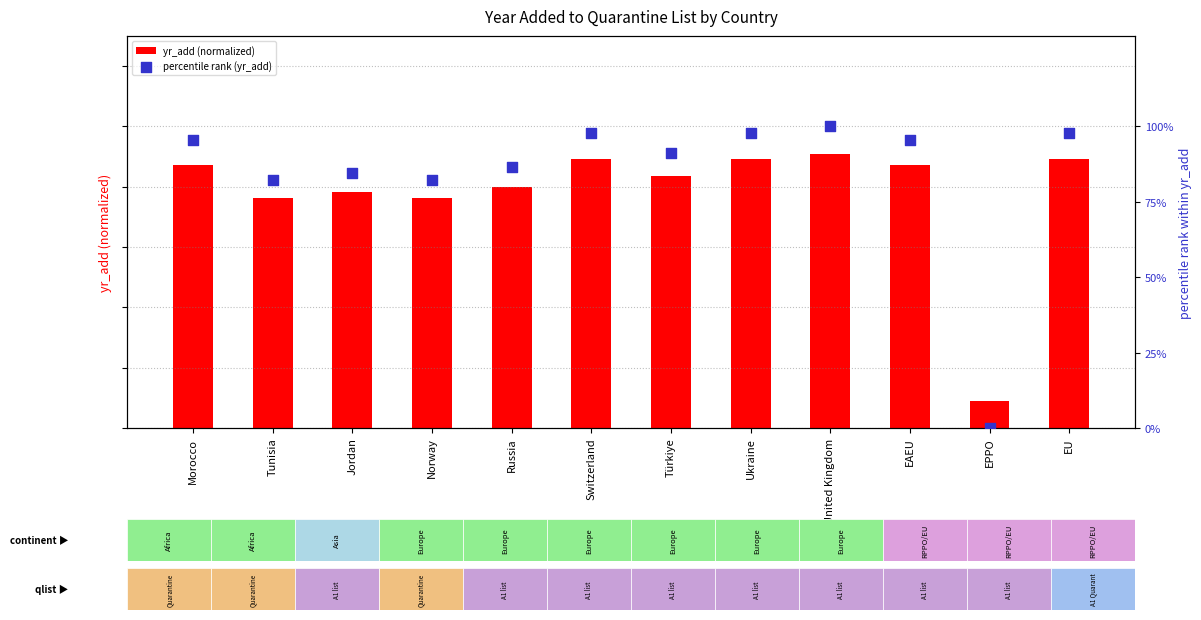

What is the total value across all series at EU?

1.9